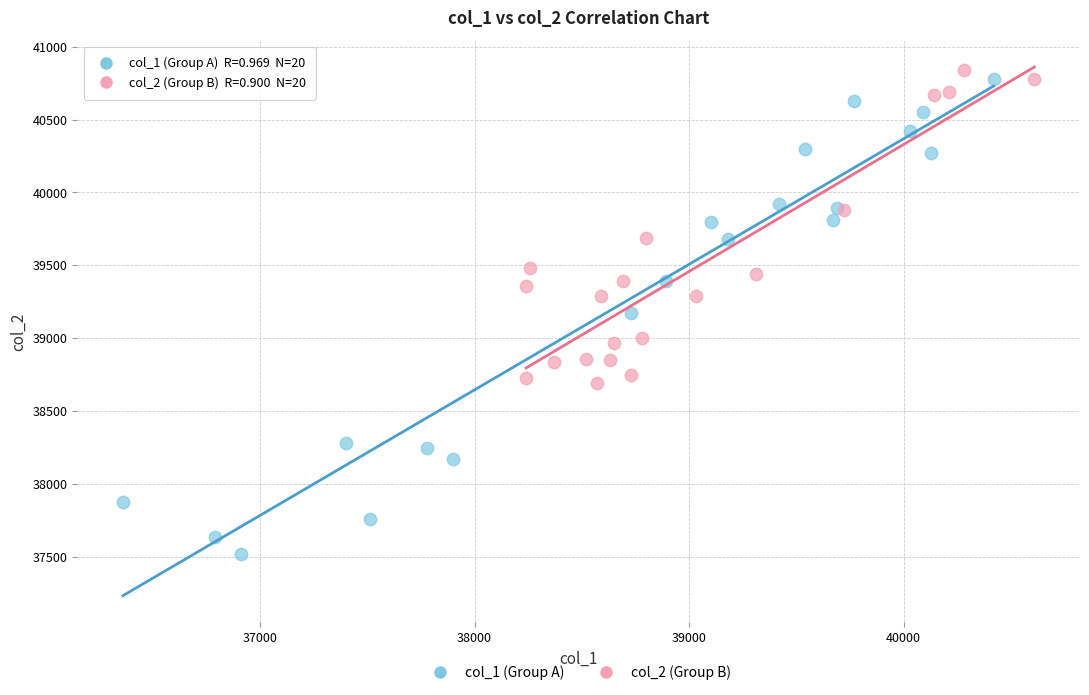

Which series reaches the minimum Y coordinate?

col_1 (Group A)